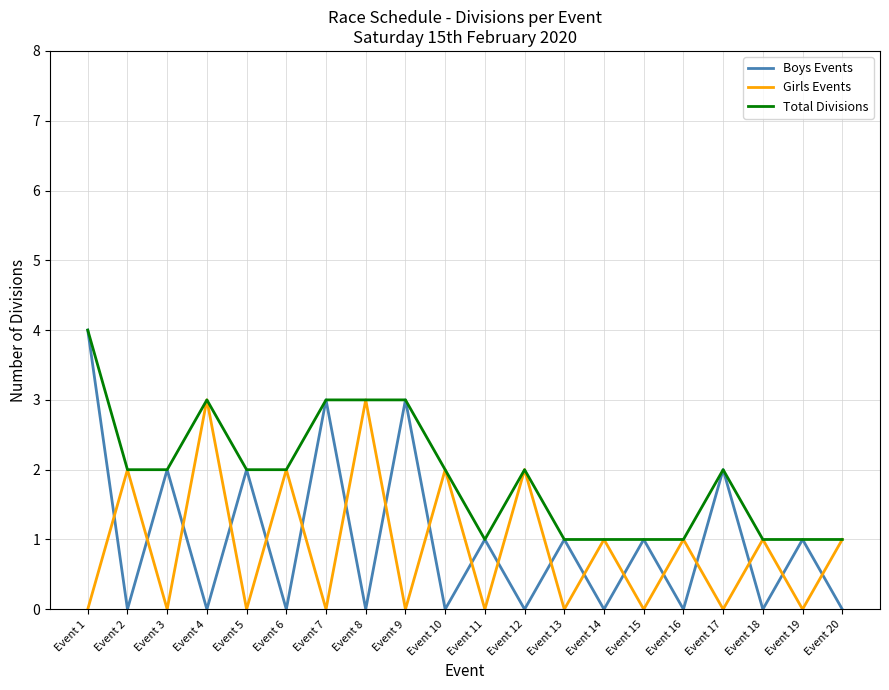

After their last crossing, which series has the higher values: Girls Events or Boys Events?

Girls Events